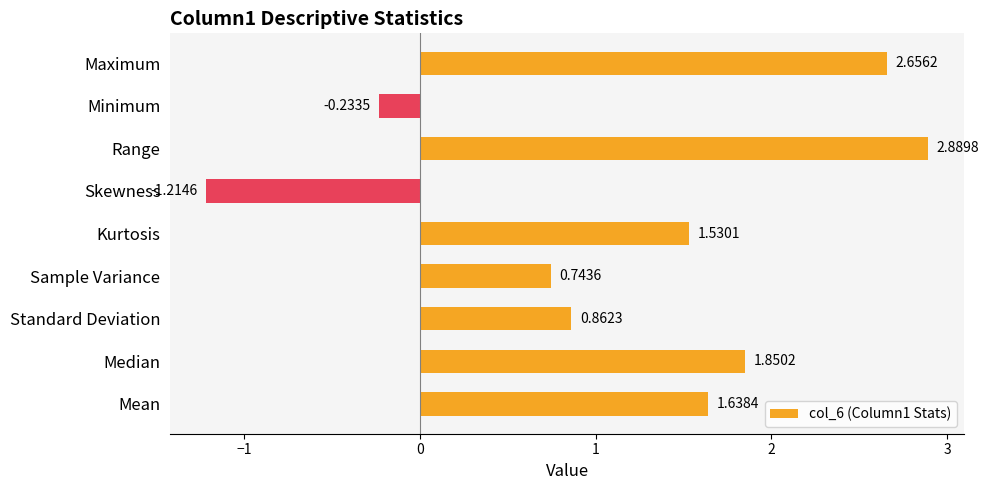

Rank the categories by value from highest to lowest.

Range, Maximum, Median, Mean, Kurtosis, Standard Deviation, Sample Variance, Minimum, Skewness